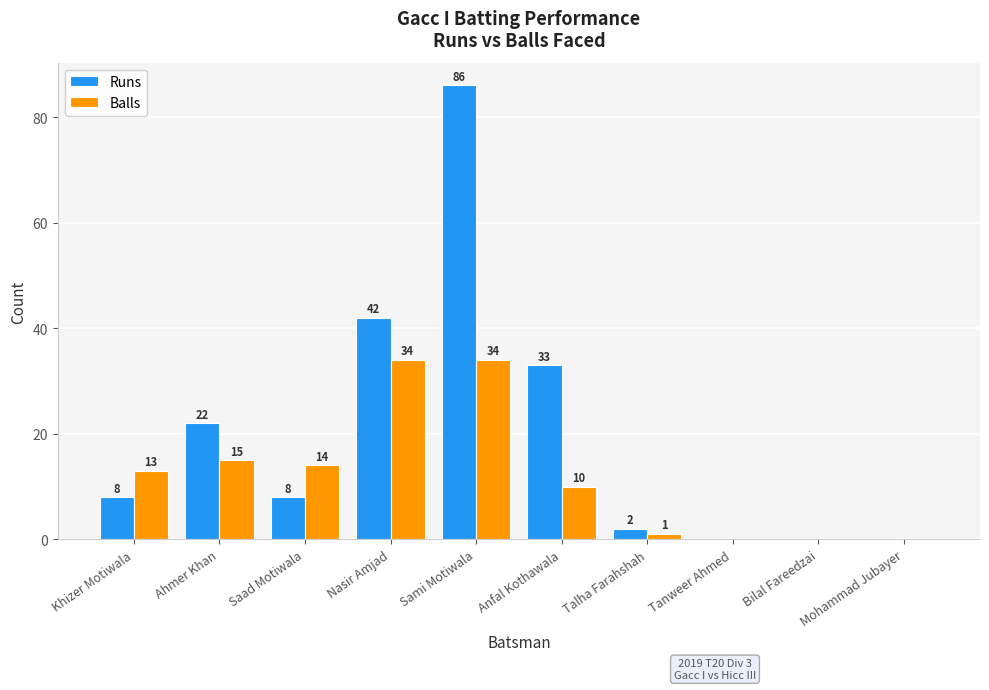

How many groups of bars are there?

10